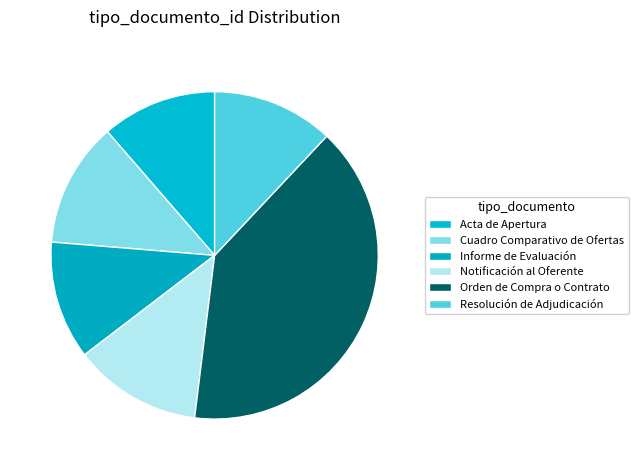

The Informe de Evaluación slice represents 24% of the pie. True or false?

False